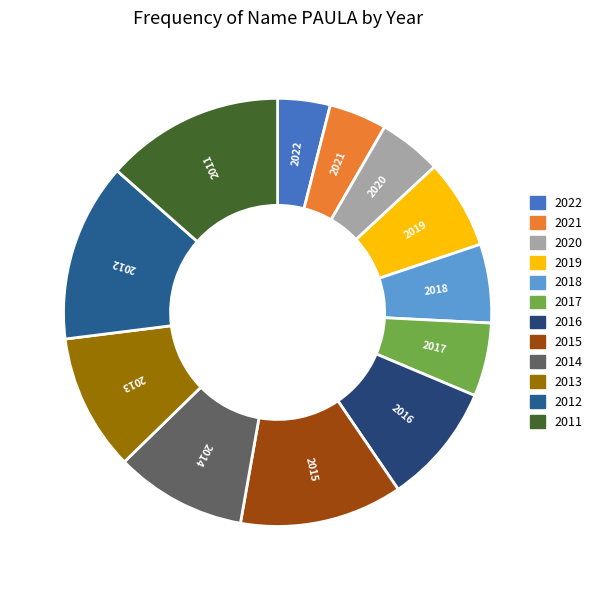

Does 2014 account for over 50% of the chart?

No